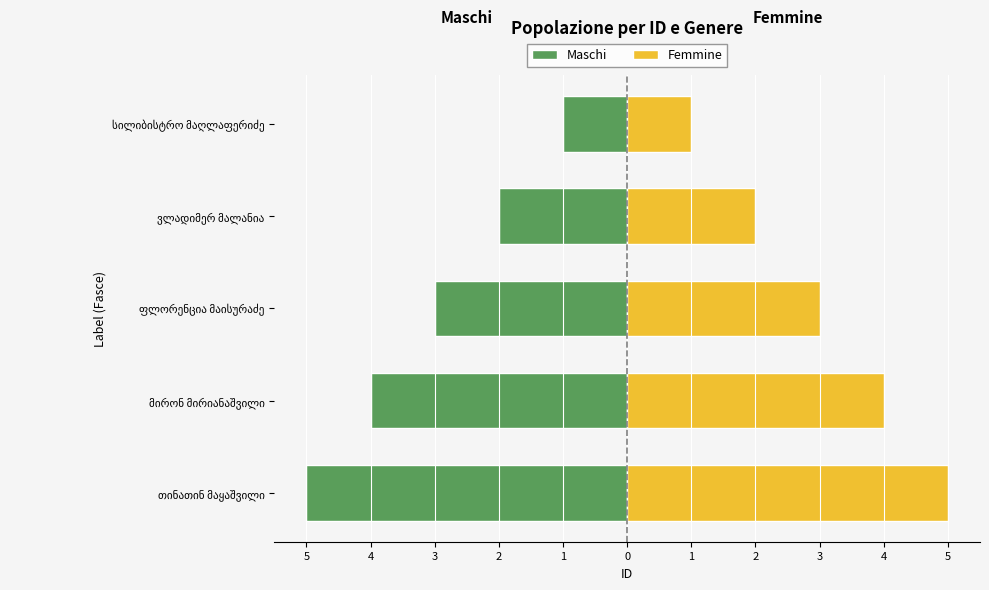

What is the difference between the Maschi values at ვლადიმერ მალანია and ფლორენცია მაისურაძე?

1